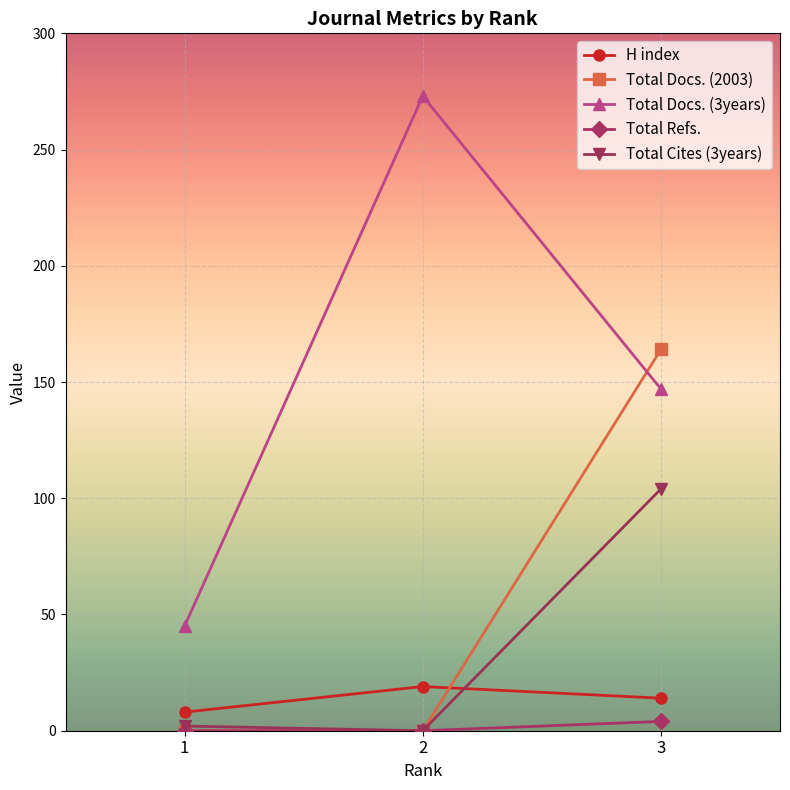

Reading left to right, extract all data points from this chart.

H index: 1=8	2=19	3=14
Total Docs. (2003): 1=0	2=0	3=164
Total Docs. (3years): 1=45	2=273	3=147
Total Refs.: 1=0	2=0	3=4
Total Cites (3years): 1=2	2=0	3=104